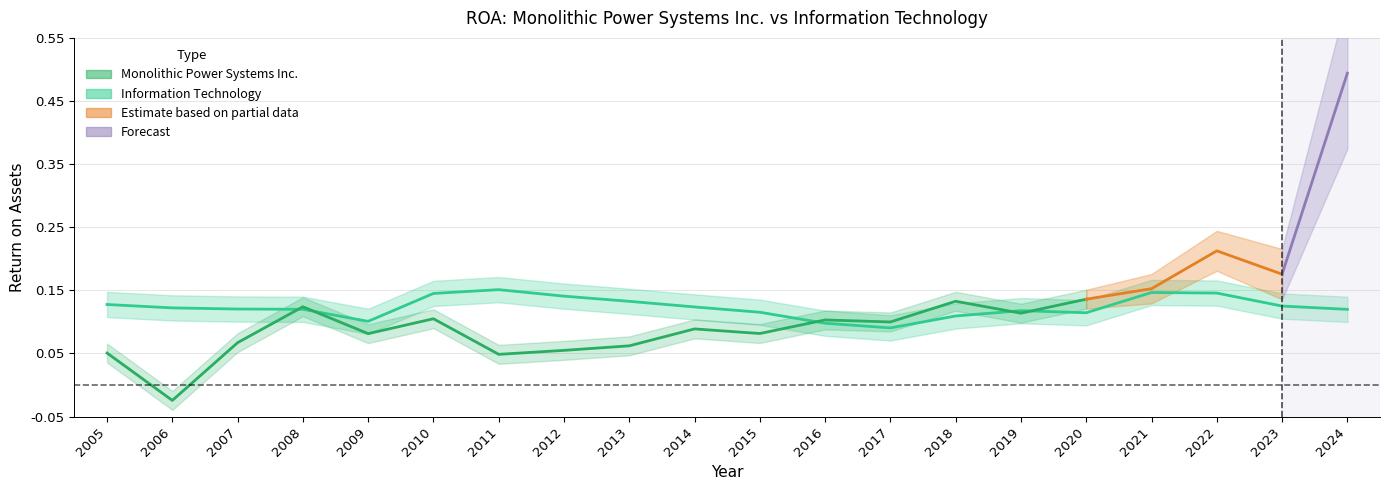

How many points are lower than both their immediate neighbors (excluding endpoints)?

3